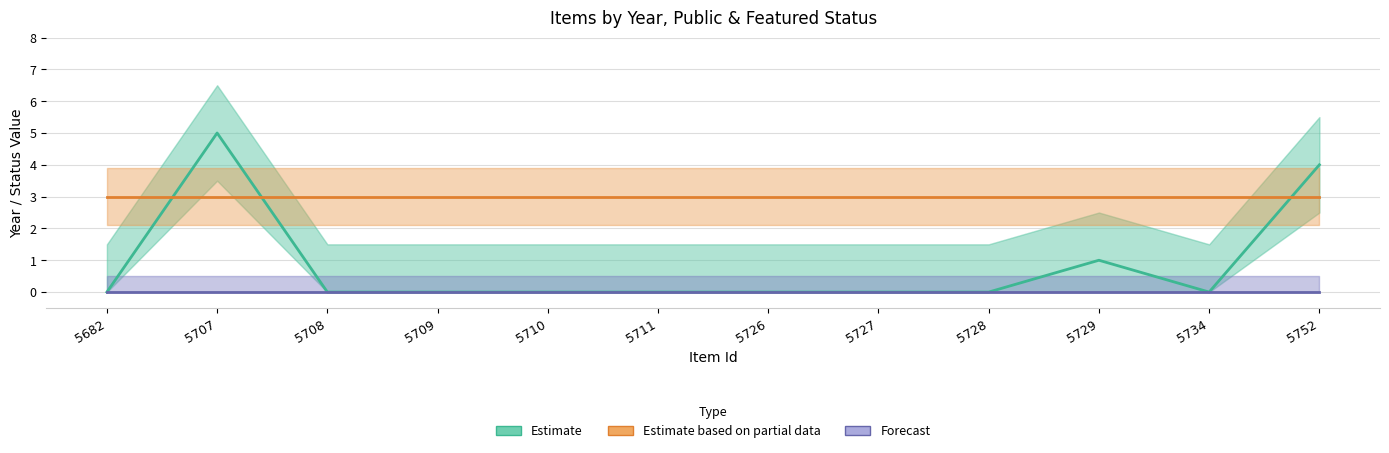

Reading left to right, transcribe all the data shown in this chart.

Estimate: 0	5	0	0	0	0	0	0	0	1	0	4
Estimate based on partial data: 3	3	3	3	3	3	3	3	3	3	3	3
Forecast: 0	0	0	0	0	0	0	0	0	0	0	0